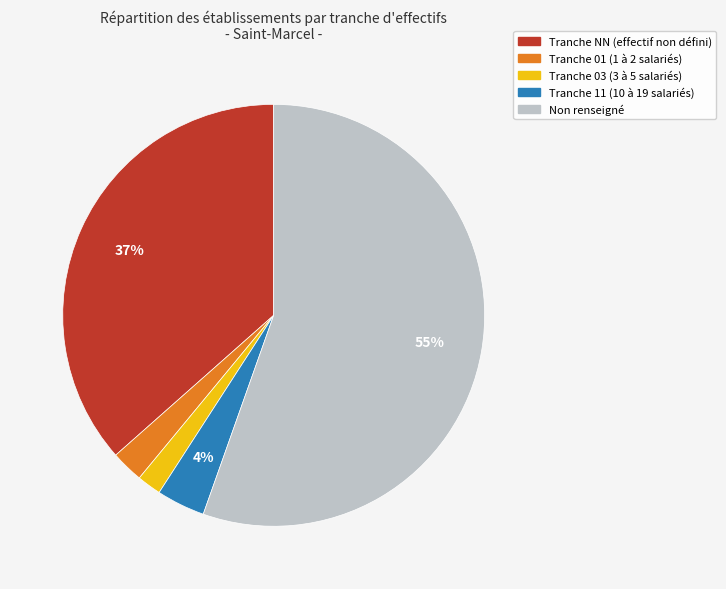

Does any single category account for the majority?

Yes